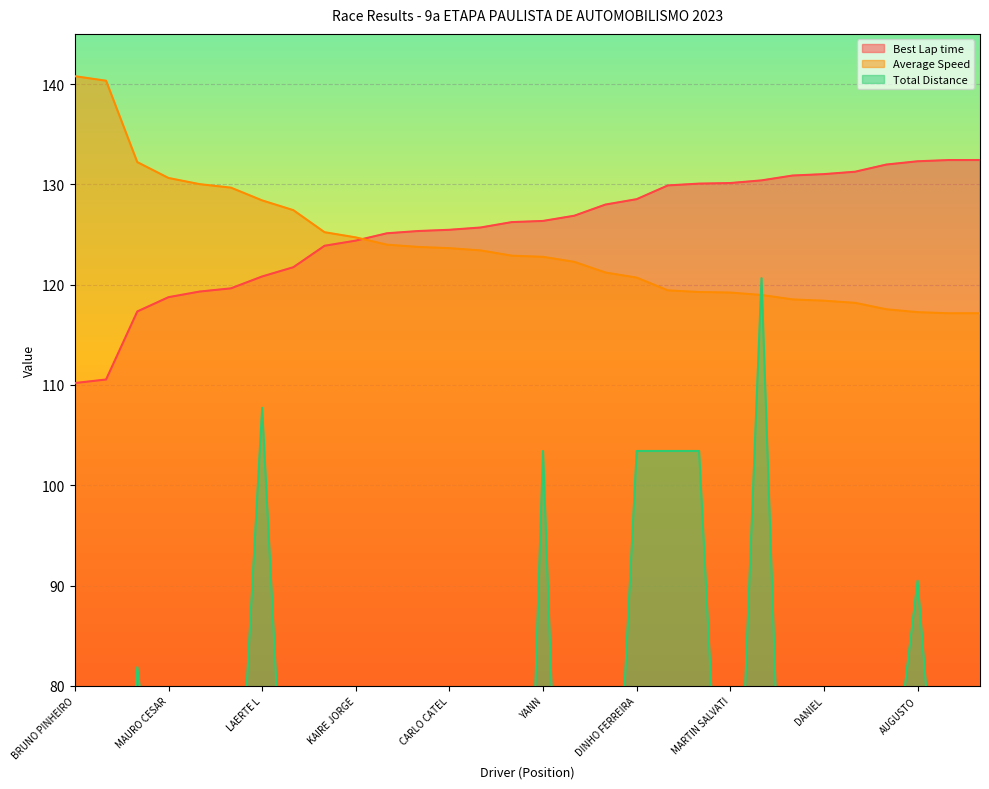

What is the sum of the Average Speed values at KAIRE JORGE and FABIANO?

249.9